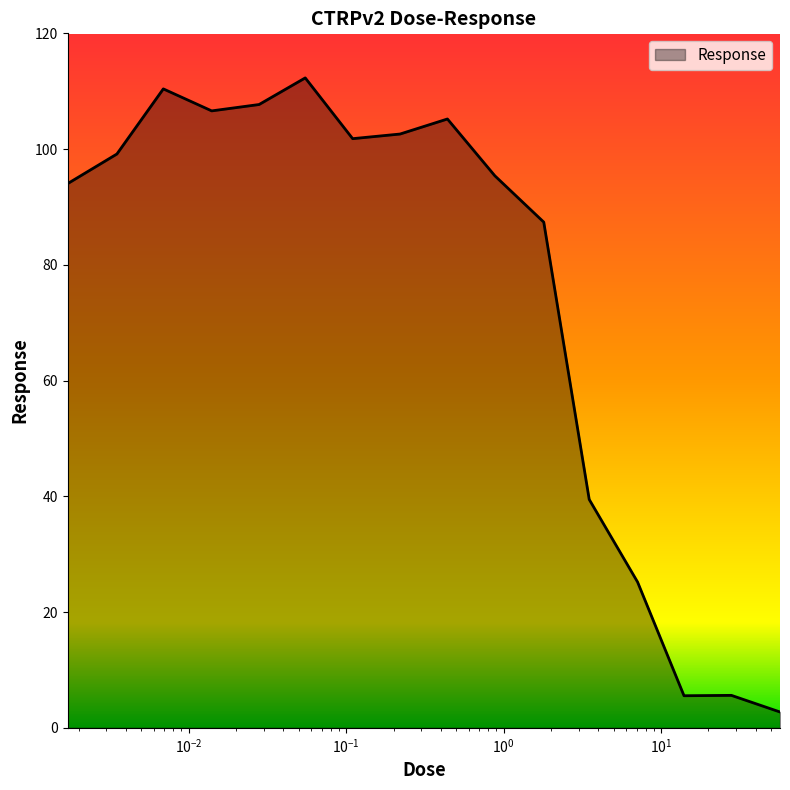

What is the maximum value shown in the chart?

112.3